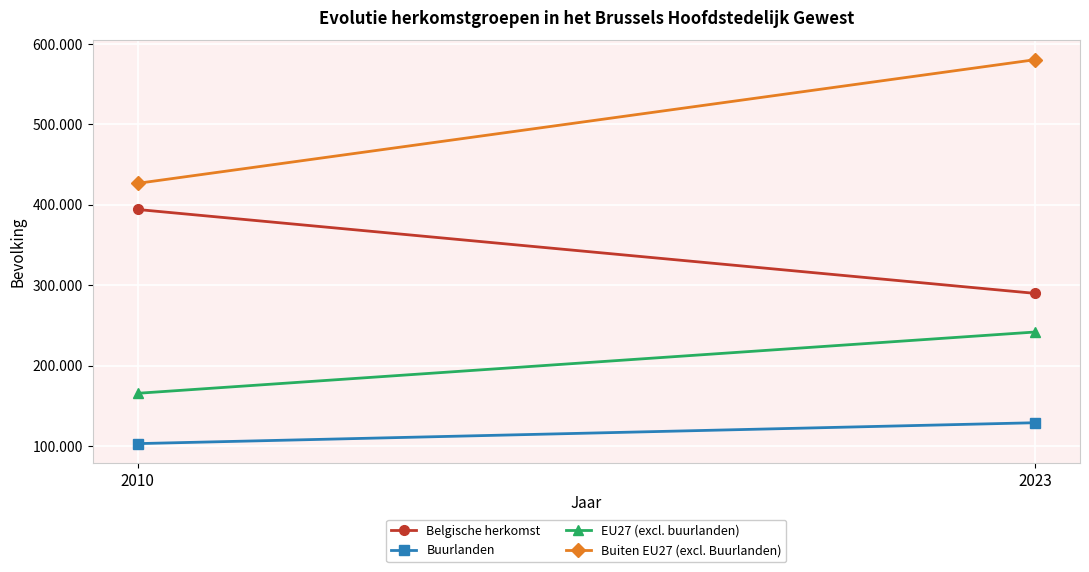

Between 2023 and 2010, which is larger?

2010